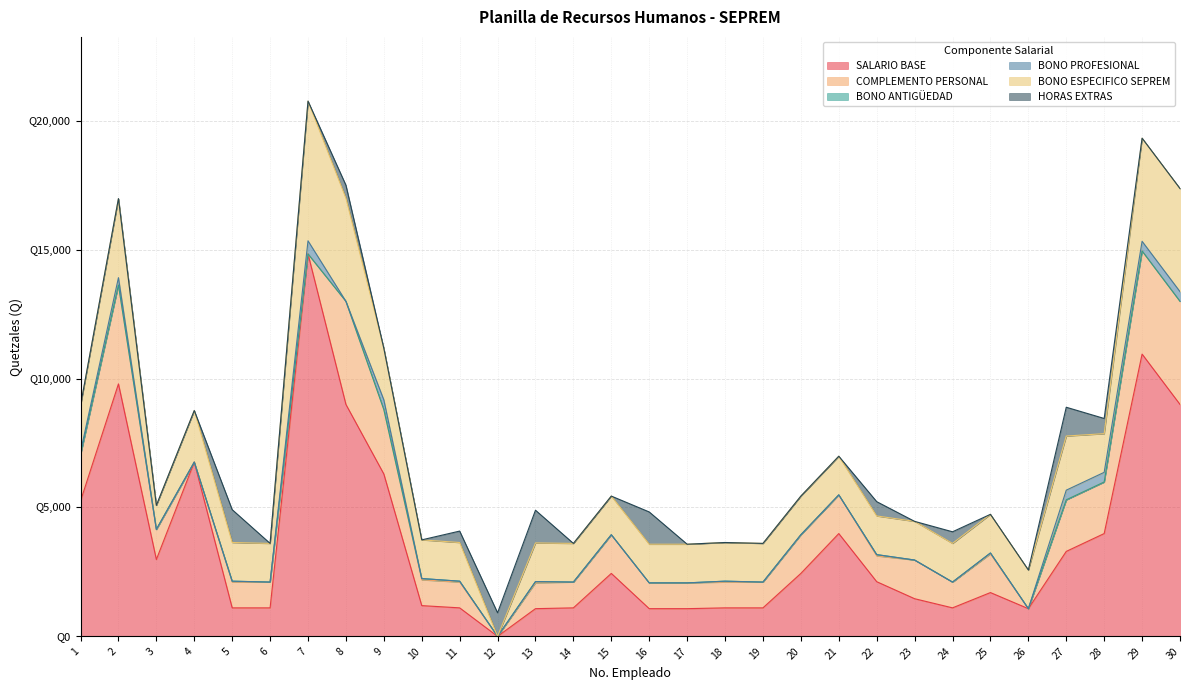

True or false: COMPLEMENTO PERSONAL has a value of 1800.0 at 1.

True